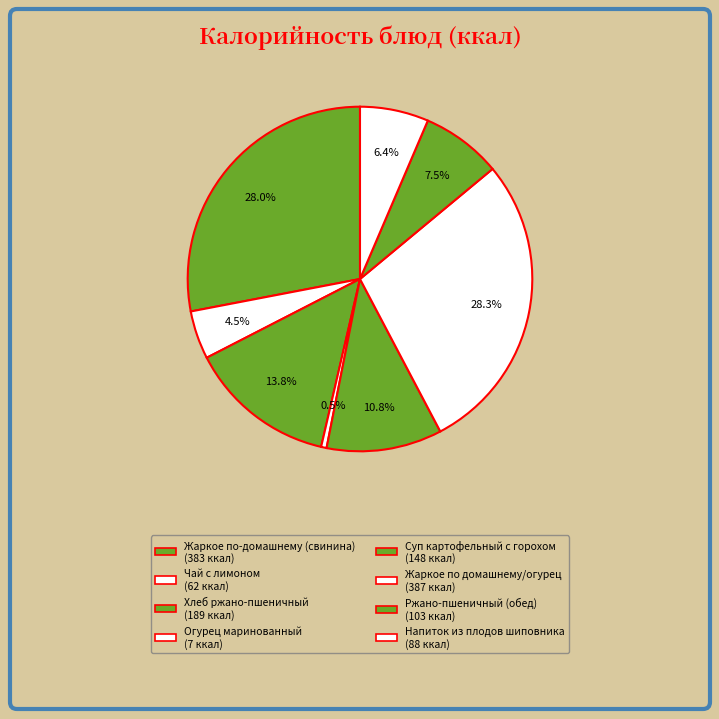

Which category has the smallest portion of the pie?

Огурец маринованный